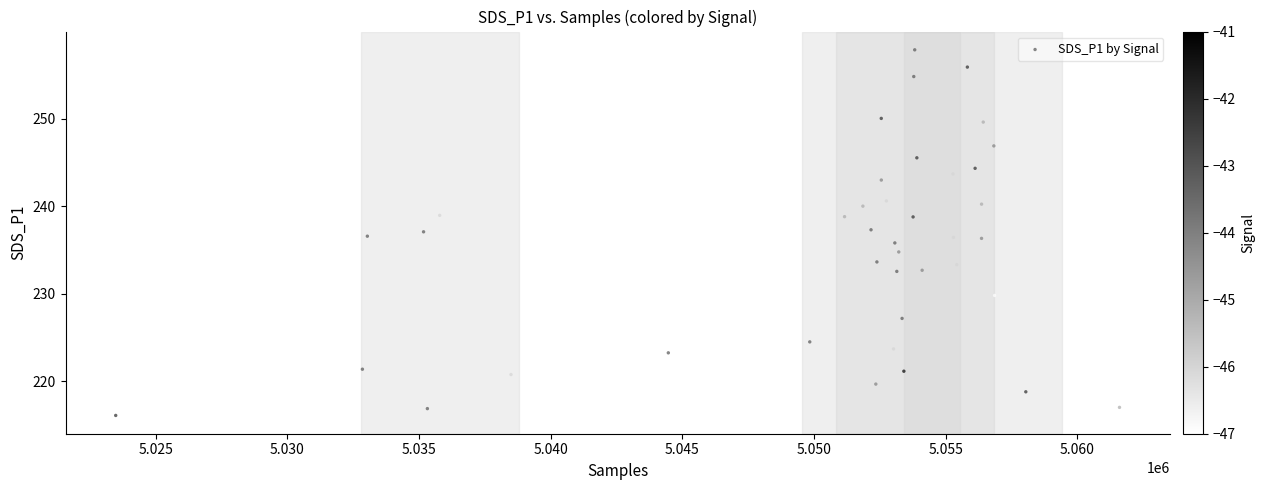

What is the range of X values (max minus min)?

38111.0